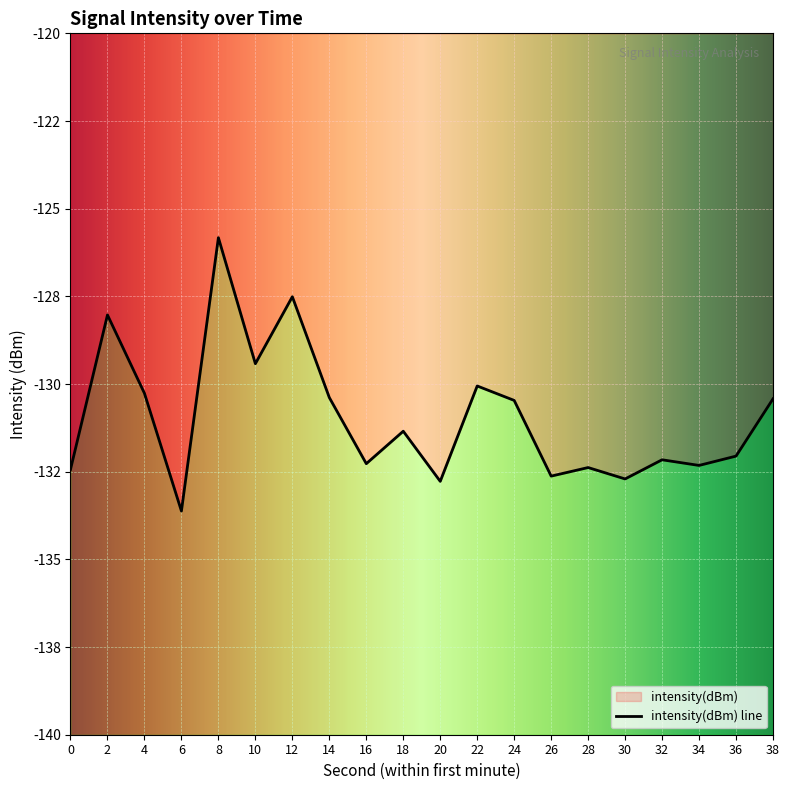

Rank the categories by value from highest to lowest.

8, 12, 2, 10, 22, 4, 14, 38, 24, 18, 36, 32, 16, 34, 28, 0, 26, 30, 20, 6